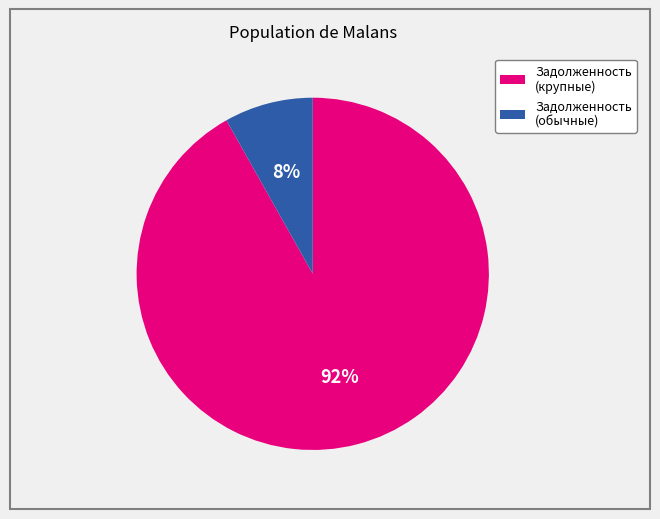

To the nearest percent, what is the average slice percentage?

50%